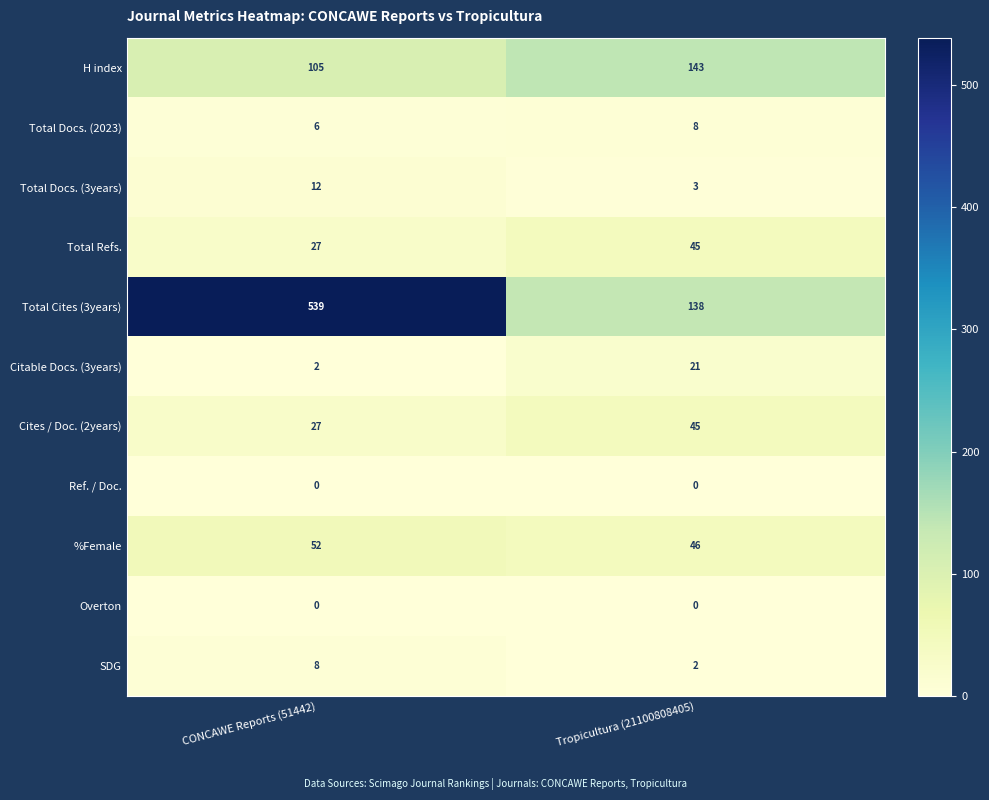

Which series has the widest spread of values?

Total Cites (3years)